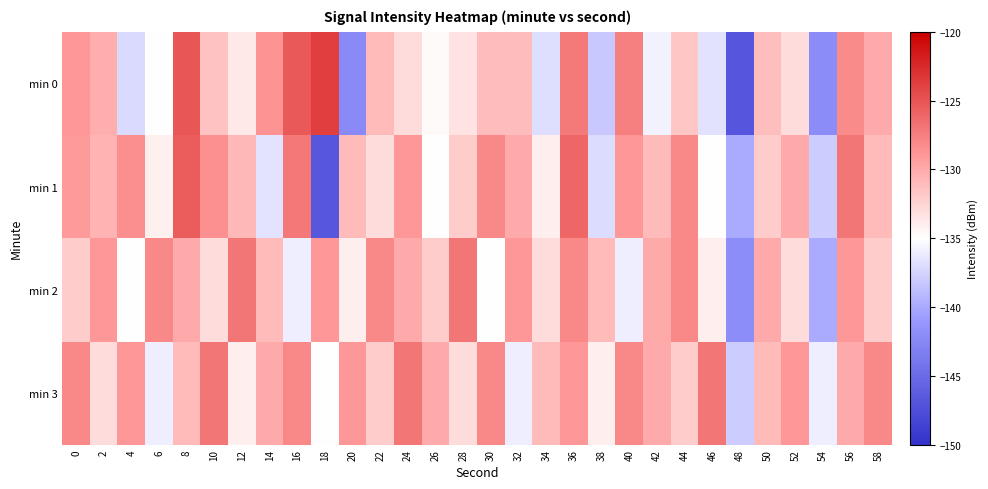

Reading left to right, extract all data points from this chart.

min 0: 0=-129.0	2=-130.3	4=-137.2	6=-135.0	8=-125.1	10=-131.4	12=-133.7	14=-128.7	16=-125.4	18=-123.8	20=-142.3	22=-131.0	24=-132.9	26=-134.7	28=-133.3	30=-131.1	32=-131.1	34=-136.9	36=-127.2	38=-138.2	40=-127.5	42=-135.8	44=-131.7	46=-136.7	48=-146.9	50=-131.2	52=-133.0	54=-142.1	56=-128.2	58=-130.1
min 1: 0=-129.0	2=-130.6	4=-128.4	6=-134.1	8=-125.5	10=-128.5	12=-130.9	14=-136.5	16=-127.1	18=-146.8	20=-131.0	22=-133.0	24=-129.0	26=-135.0	28=-132.0	30=-128.0	32=-130.0	34=-134.0	36=-126.0	38=-137.0	40=-129.0	42=-131.0	44=-128.0	46=-135.0	48=-140.0	50=-132.0	52=-130.0	54=-138.0	56=-127.0	58=-131.0
min 2: 0=-132.0	2=-129.0	4=-135.0	6=-128.0	8=-130.0	10=-133.0	12=-127.0	14=-131.0	16=-136.0	18=-129.0	20=-134.0	22=-128.0	24=-130.0	26=-132.0	28=-127.0	30=-135.0	32=-129.0	34=-133.0	36=-128.0	38=-131.0	40=-136.0	42=-130.0	44=-128.0	46=-134.0	48=-142.0	50=-130.0	52=-133.0	54=-140.0	56=-129.0	58=-132.0
min 3: 0=-128.0	2=-133.0	4=-129.0	6=-136.0	8=-131.0	10=-127.0	12=-134.0	14=-130.0	16=-128.0	18=-135.0	20=-129.0	22=-132.0	24=-127.0	26=-130.0	28=-133.0	30=-128.0	32=-136.0	34=-131.0	36=-129.0	38=-134.0	40=-128.0	42=-130.0	44=-132.0	46=-127.0	48=-138.0	50=-131.0	52=-129.0	54=-136.0	56=-130.0	58=-128.0